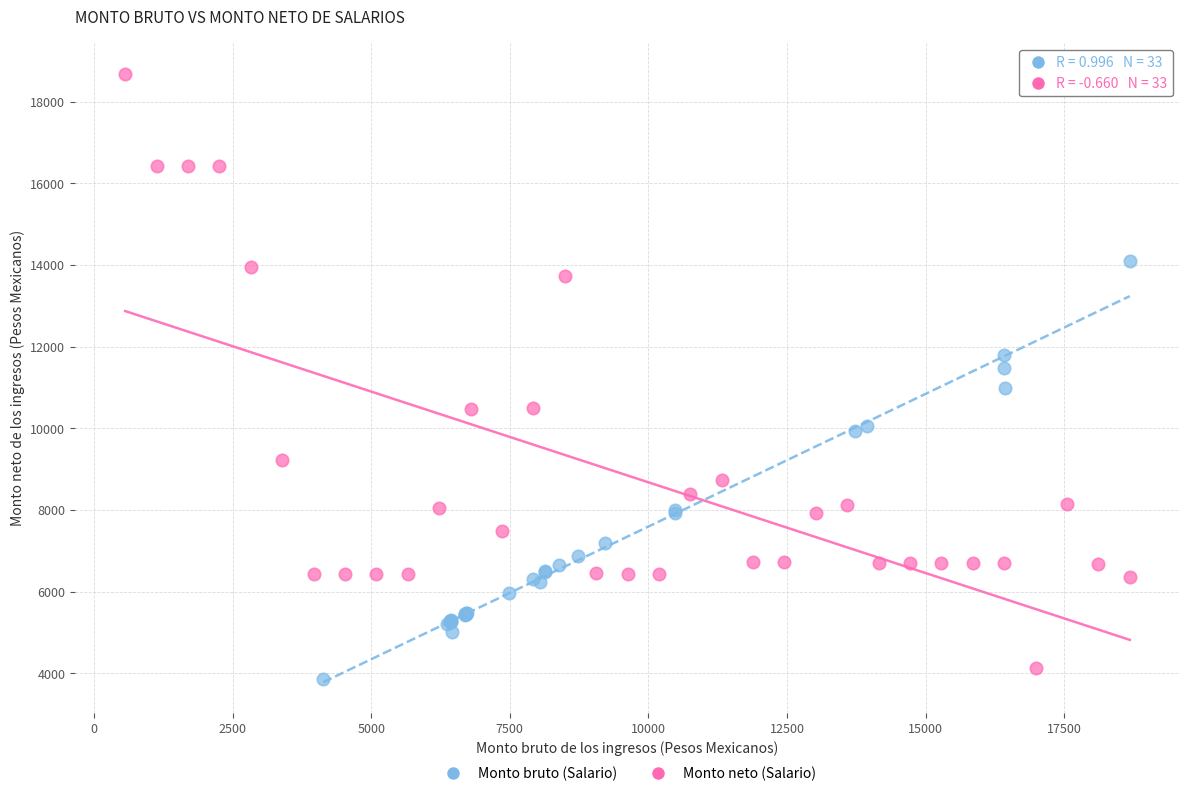

Which series contains the highest Y value?

Monto neto (Salario)